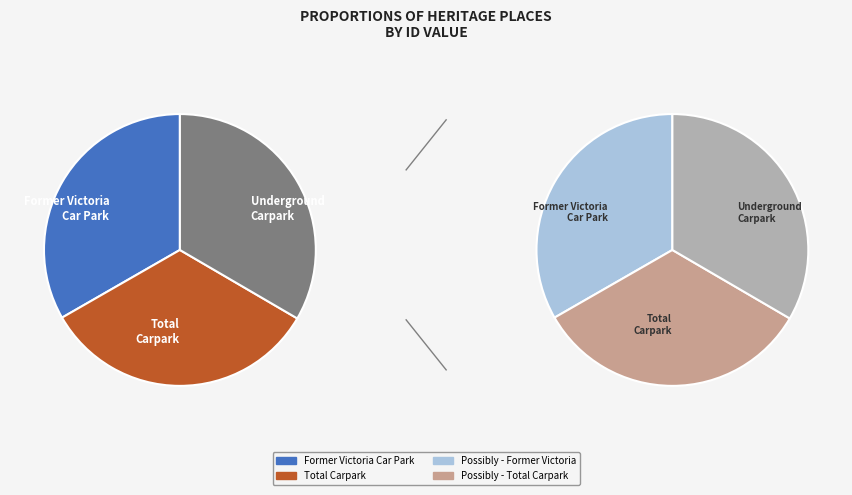

How many segments does this pie chart have?

3